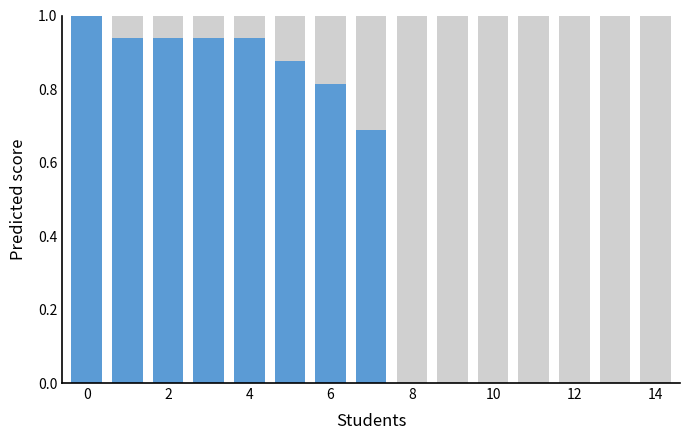

List the series in order of their peak value, highest first.

Max, Score